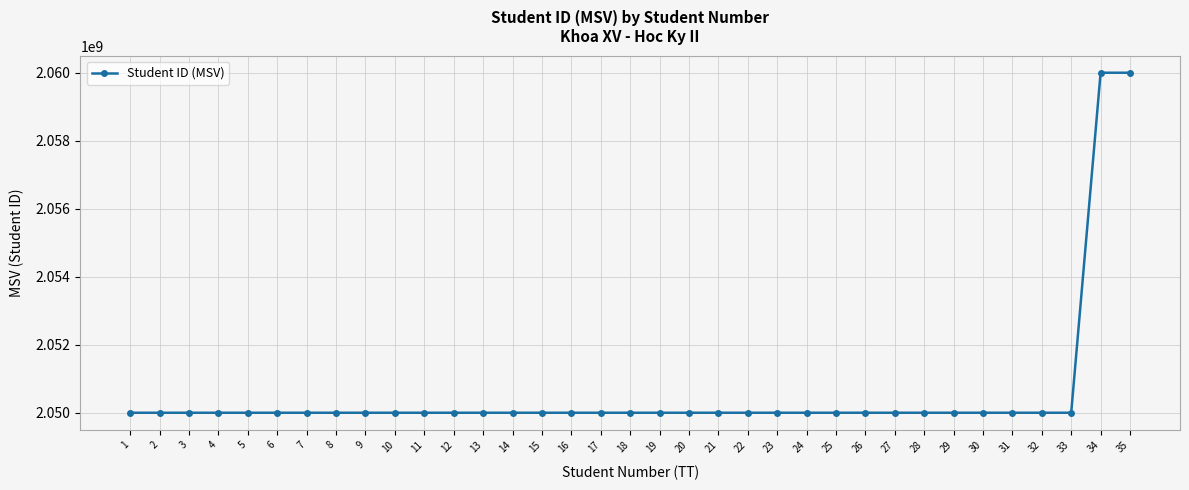

What is the value of the 7th point from the left?

2050000054